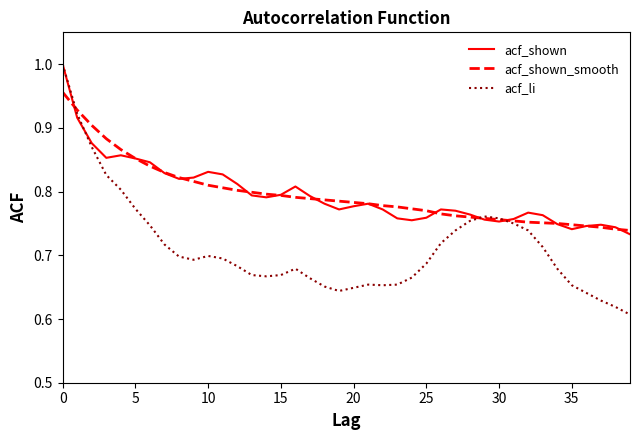

What is the sum of all acf_shown values?

31.8